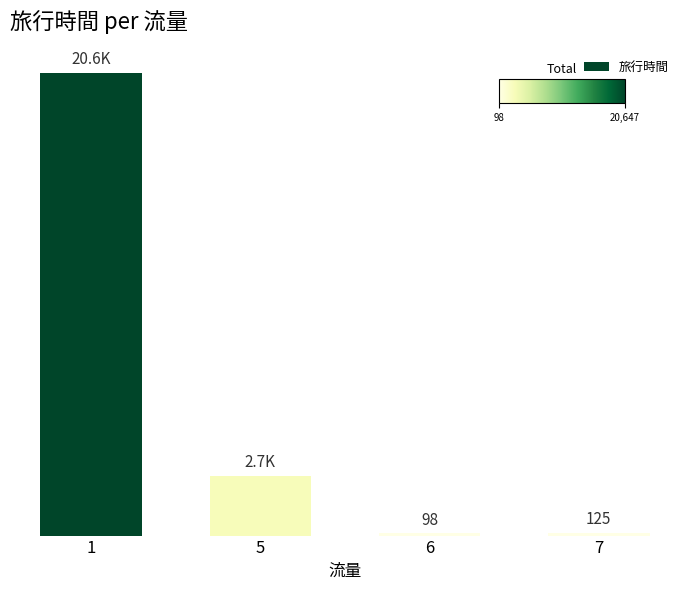

List the labels in order of value, largest first.

1, 5, 7, 6